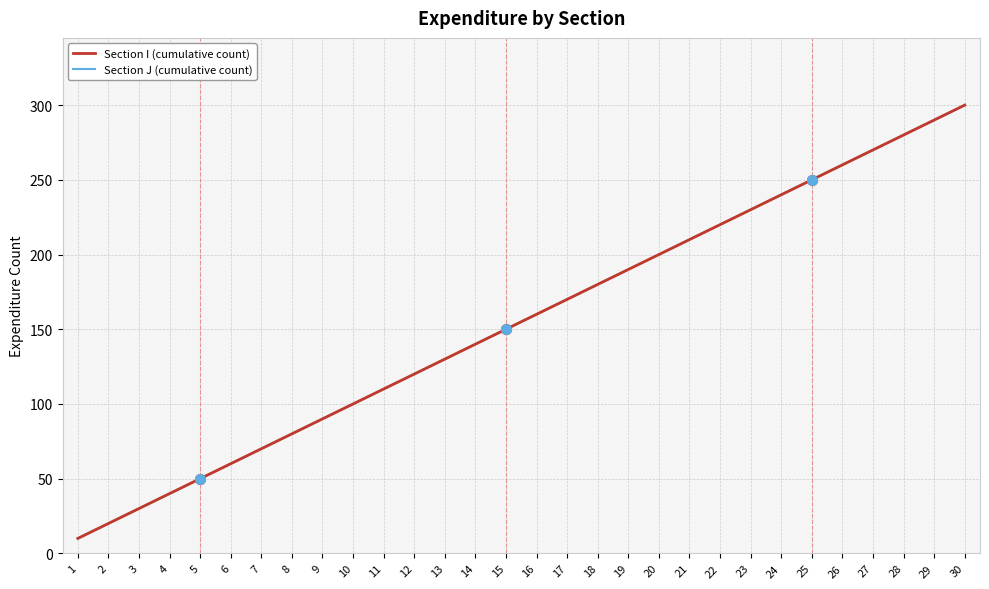

Does the chart have visible grid lines?

Yes